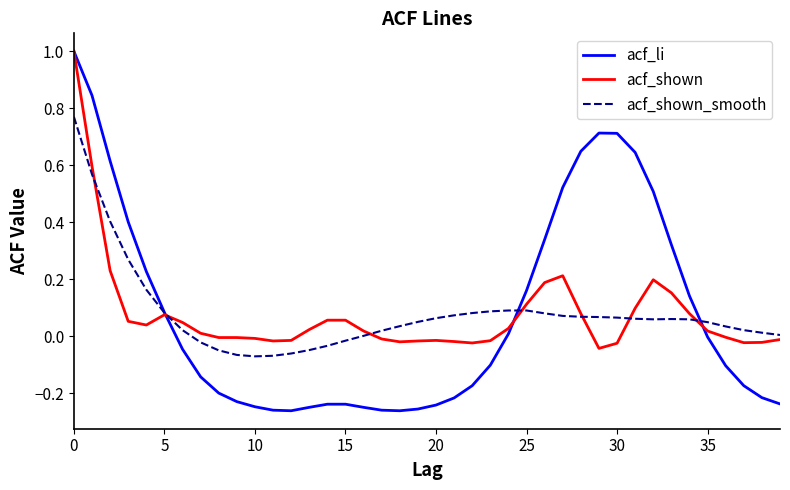

Which series has the largest range (max minus min)?

acf_li